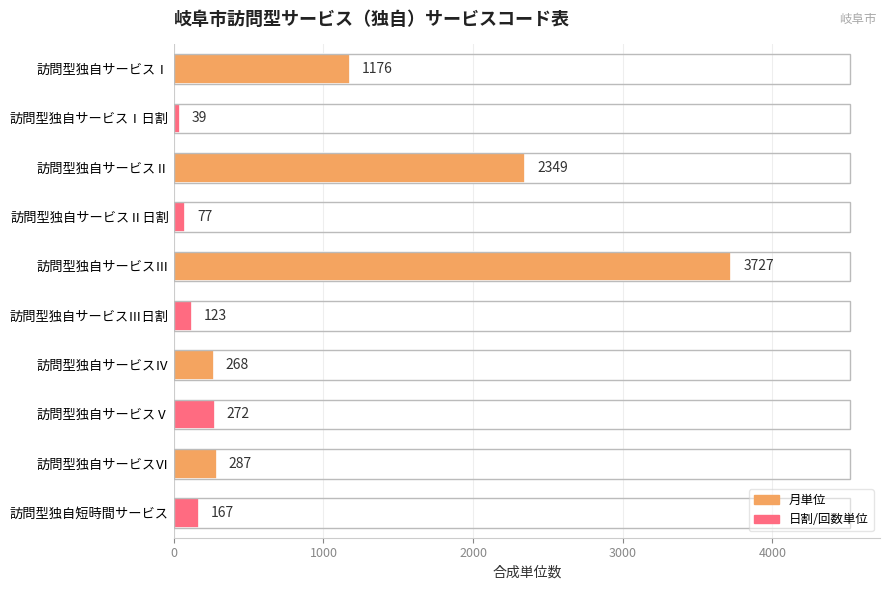

List the labels in order of value, largest first.

訪問型独自サービスⅢ, 訪問型独自サービスⅡ, 訪問型独自サービスⅠ, 訪問型独自サービスⅥ, 訪問型独自サービスⅤ, 訪問型独自サービスⅣ, 訪問型独自短時間サービス, 訪問型独自サービスⅢ日割, 訪問型独自サービスⅡ日割, 訪問型独自サービスⅠ日割